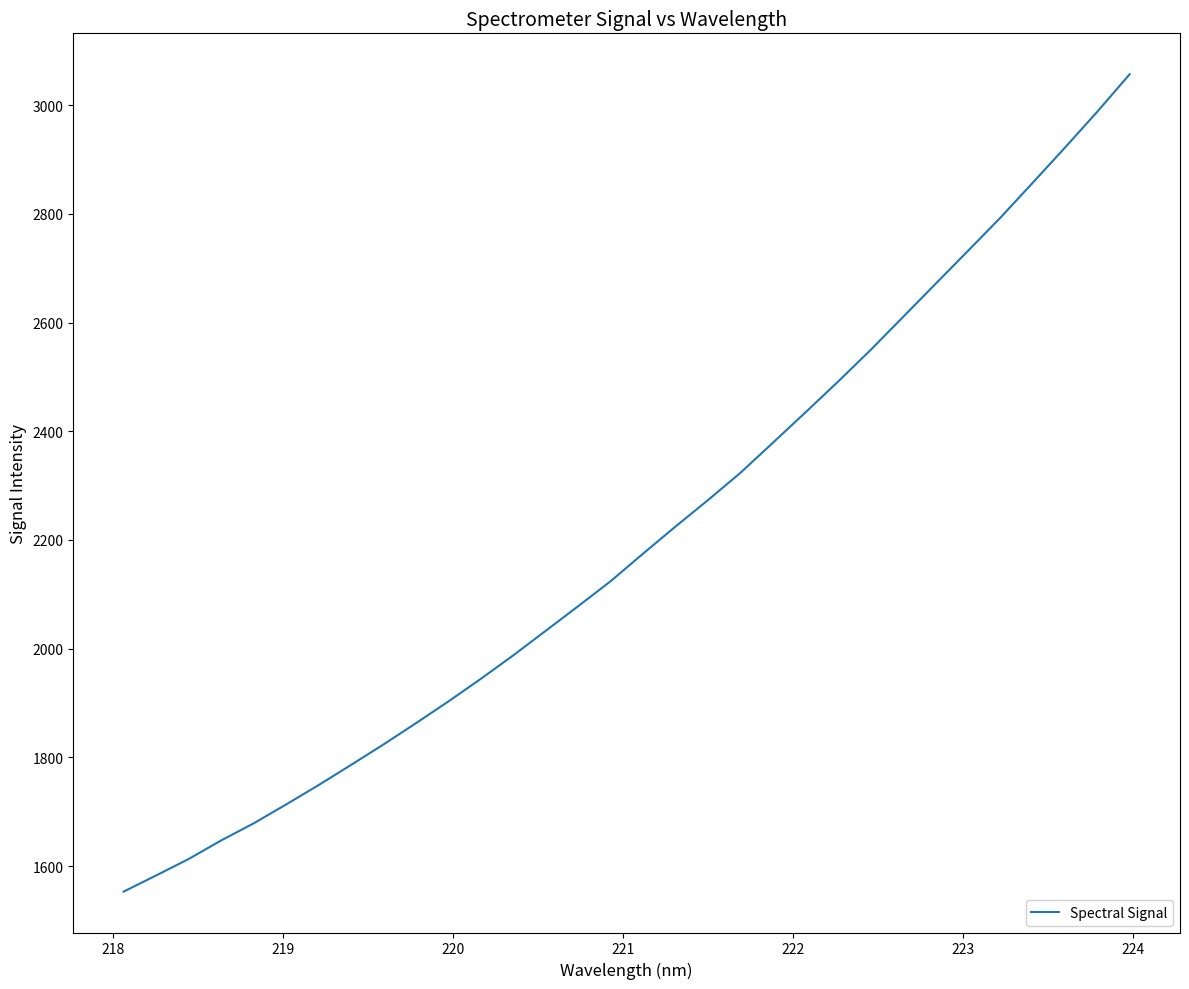

What is the greatest value displayed?

3056.9